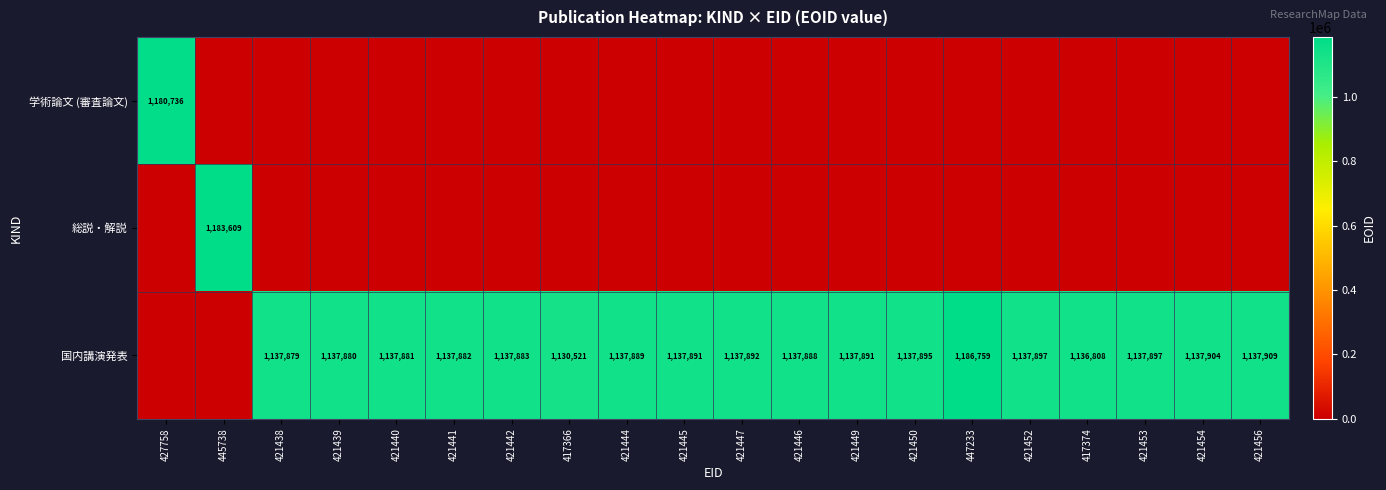

The 国内講演発表 series shows 1130521 at 417366. True or false?

True